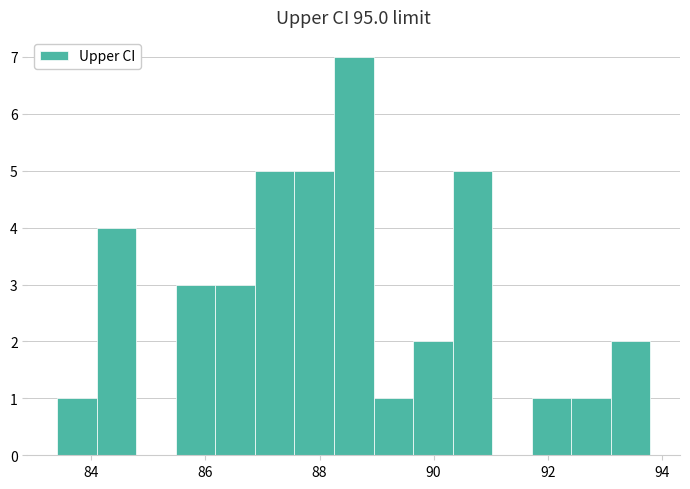

Read against the x-axis, roughly where is the centre of the tallest bar?

88.6